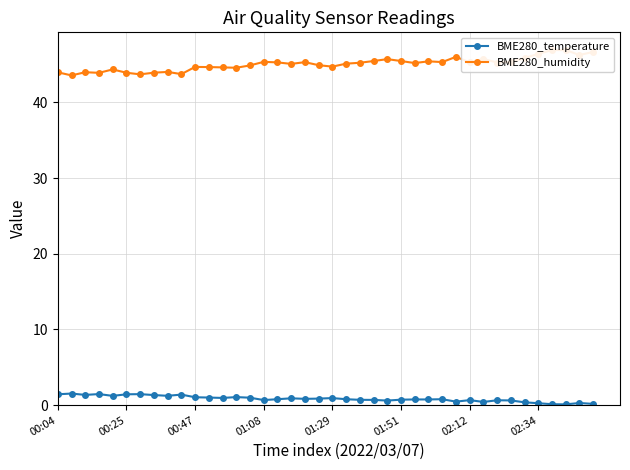

How many values in the BME280_humidity series exceed 45?

23